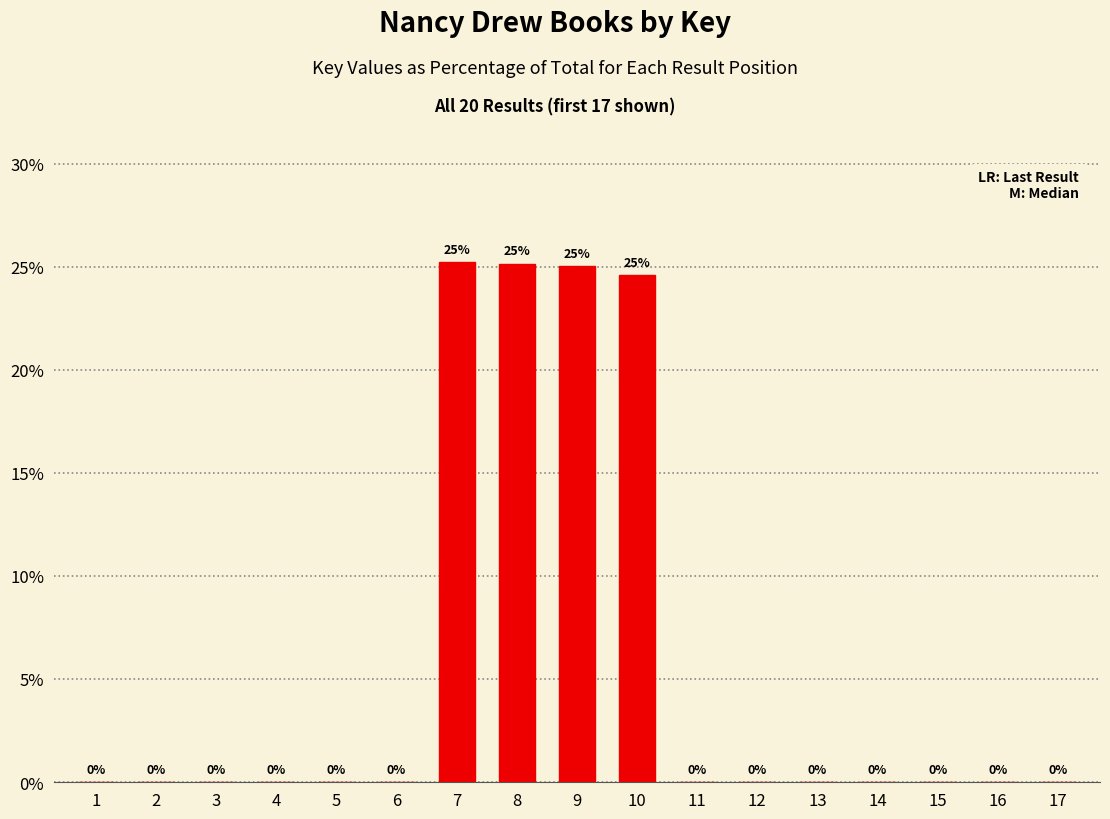

Which label corresponds to the largest value in the chart?

7